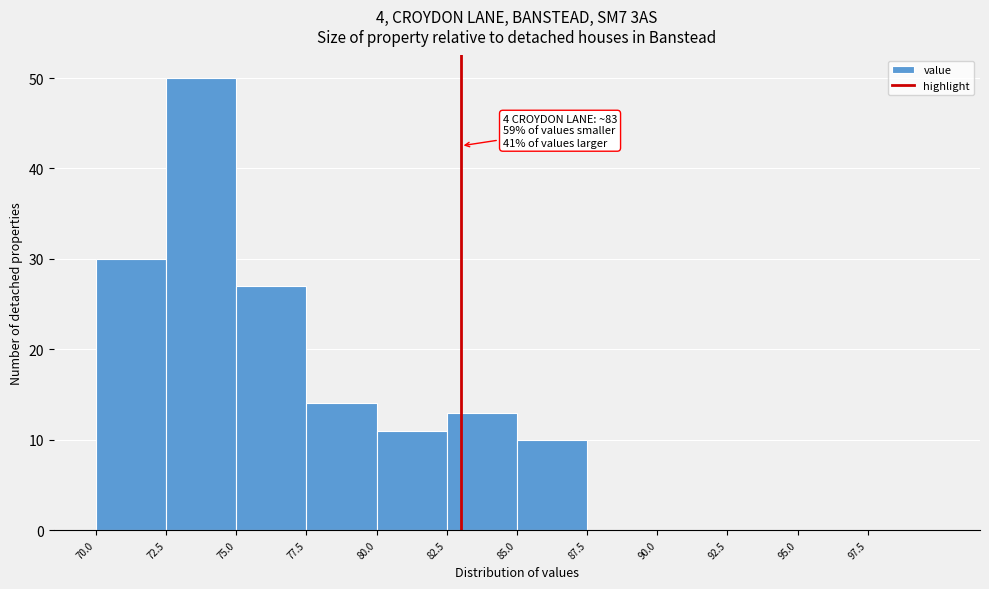

Which range on the x-axis has the tallest bar?

72.5 to 75.0